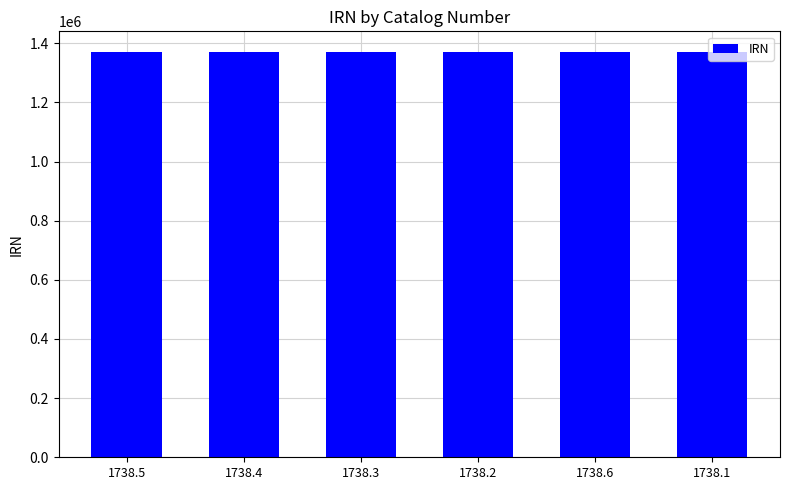

What is the ratio of the value at 1738.2 to the value at 1738.6?

1.0